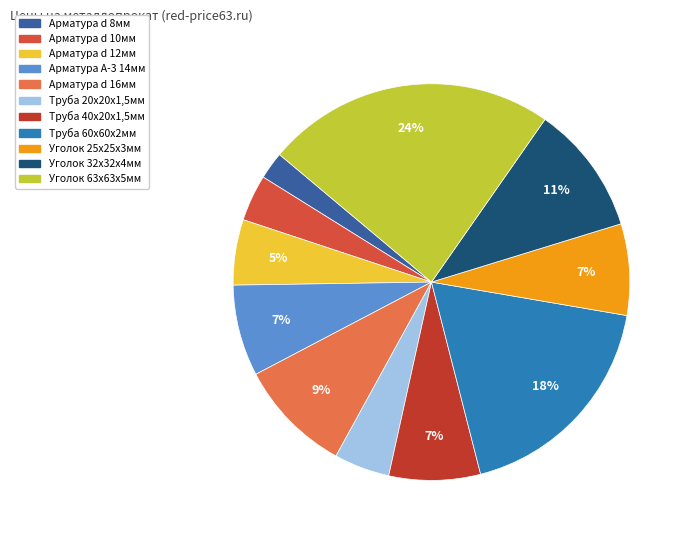

True or false: Арматура d 10мм accounts for 10% of the total.

False